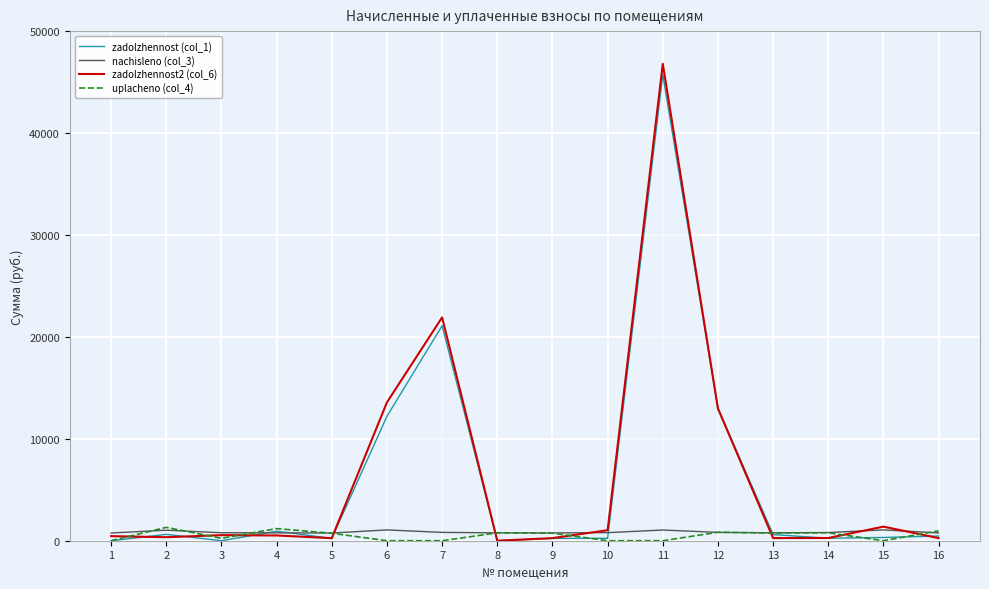

Reading left to right, transcribe all the data shown in this chart.

zadolzhennost (col_1): 1=0.0	2=623.0	3=0.0	4=935.7	5=227.4	6=12206.5	7=21094.1	8=0.0	9=230.5	10=239.0	11=45739.3	12=12984.4	13=604.2	14=242.1	15=320.0	16=461.1
nachisleno (col_3): 1=757.5	2=1033.8	3=783.1	4=772.8	5=754.9	6=1059.4	7=818.9	8=772.8	9=765.1	10=793.3	11=1051.7	12=818.9	13=777.9	14=803.5	15=1062.0	16=765.1
zadolzhennost2 (col_6): 1=449.3	2=344.6	3=547.1	4=515.2	5=251.6	6=13573.6	7=21913.0	8=0.0	9=255.1	10=1032.3	11=46791.0	12=12973.0	13=259.3	14=267.8	15=1382.0	16=255.1
uplacheno (col_4): 1=0.0	2=1312.2	3=236.1	4=1189.0	5=730.7	6=0.0	7=0.0	8=772.8	9=740.6	10=0.0	11=0.0	12=830.3	13=753.0	14=777.8	15=0.0	16=971.2